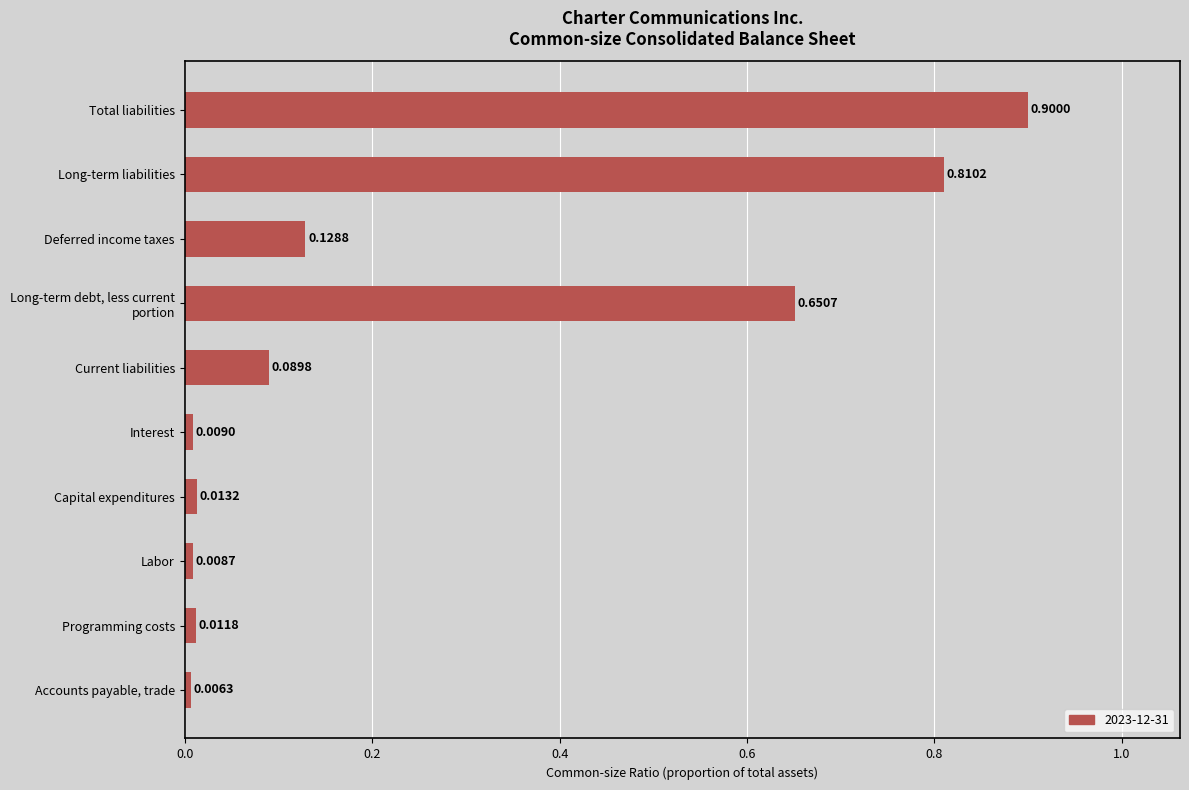

Are the bars horizontal?

Yes